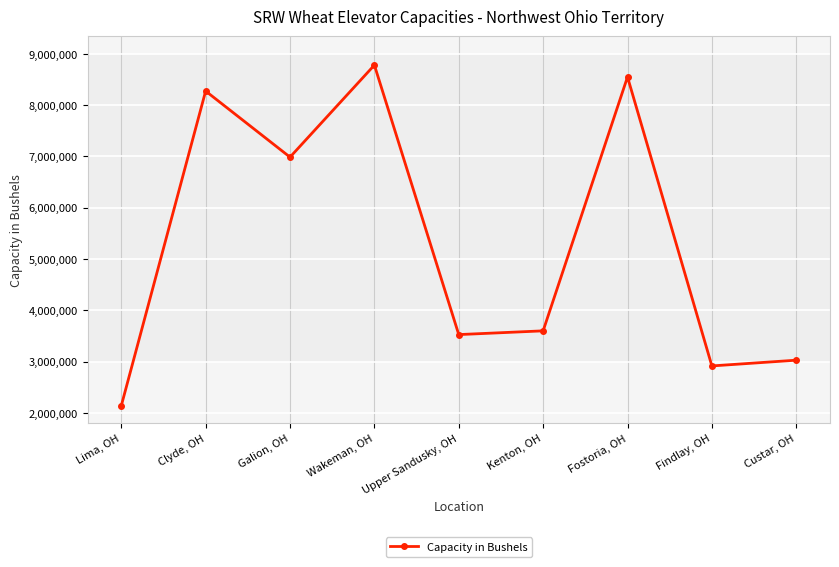

What is the ratio of the value at Upper Sandusky, OH to the value at Findlay, OH?

1.2